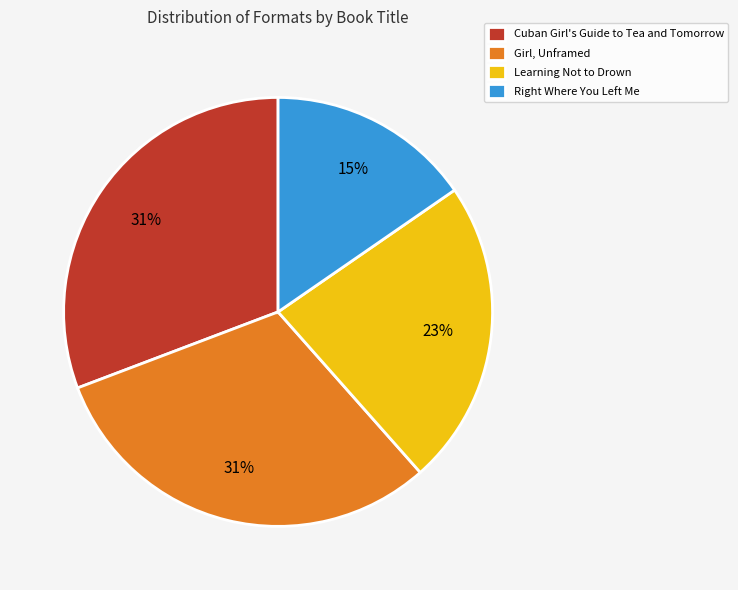

To the nearest percent, what portion does Learning Not to Drown represent?

23%